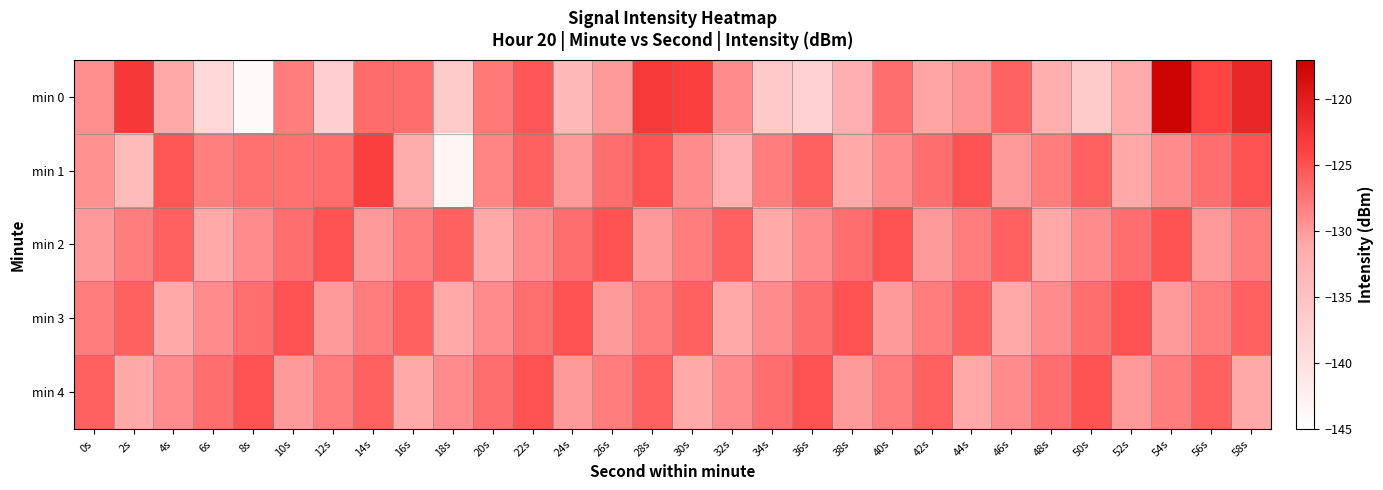

What is the difference between the highest and lowest values at 40s?

5.0